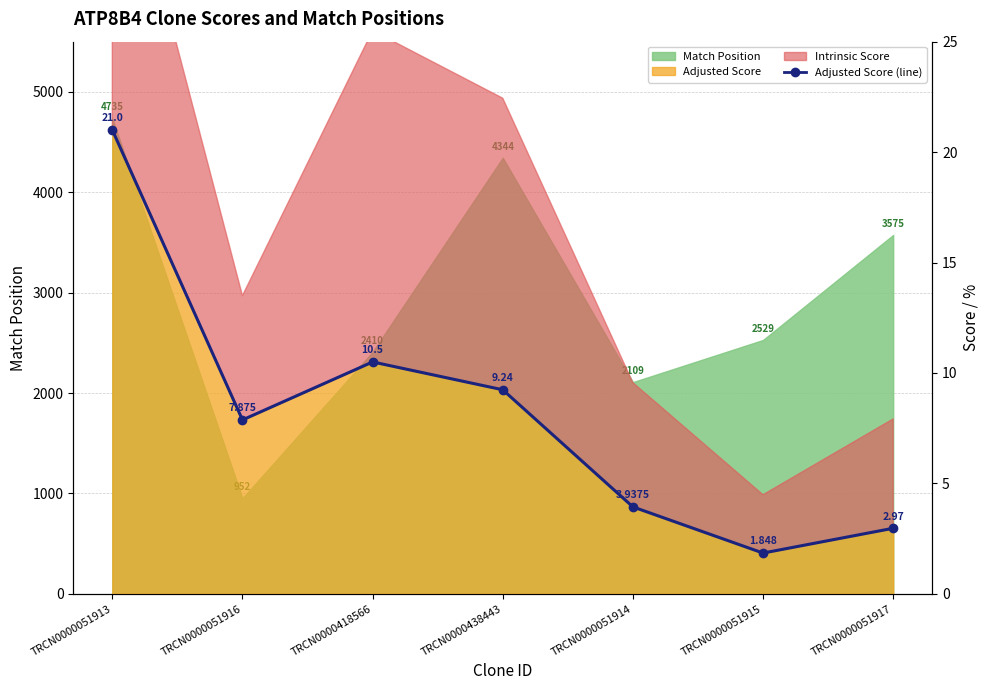

How many interior local valleys (lower than both neighbors) does the data have?

2